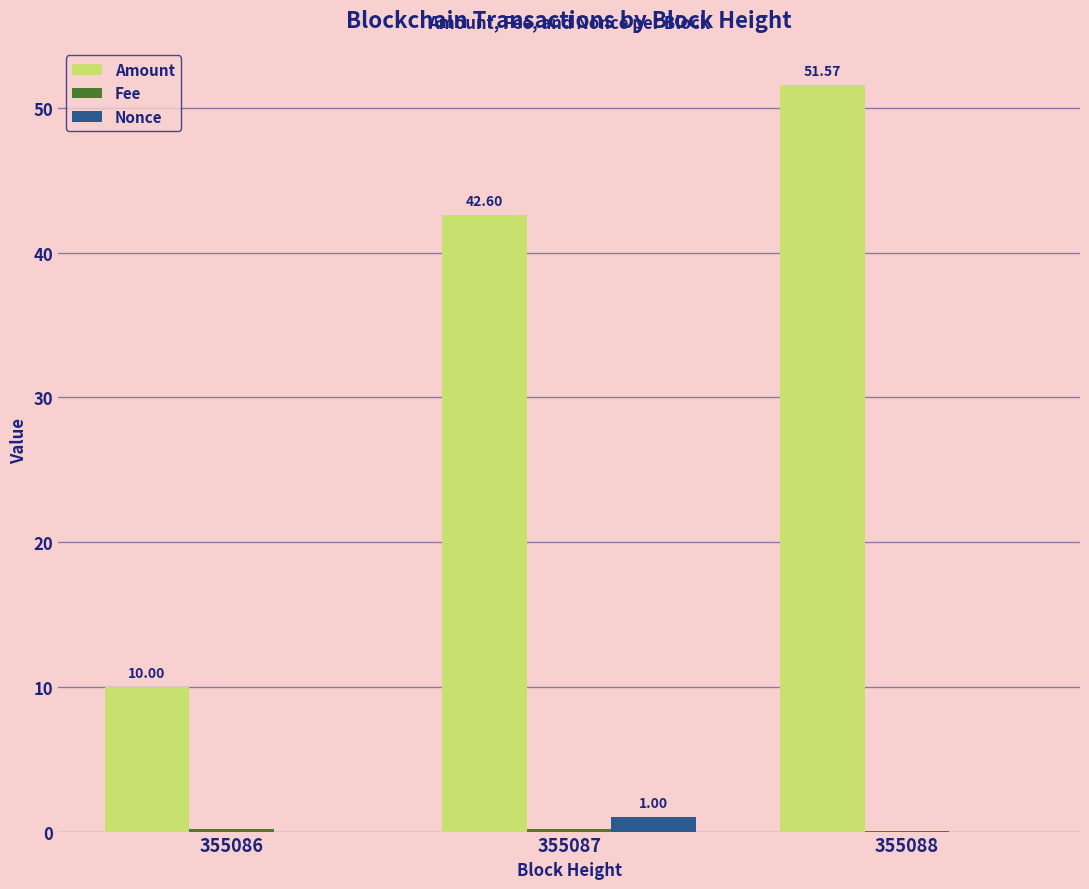

Which series has the largest total across all categories?

Amount